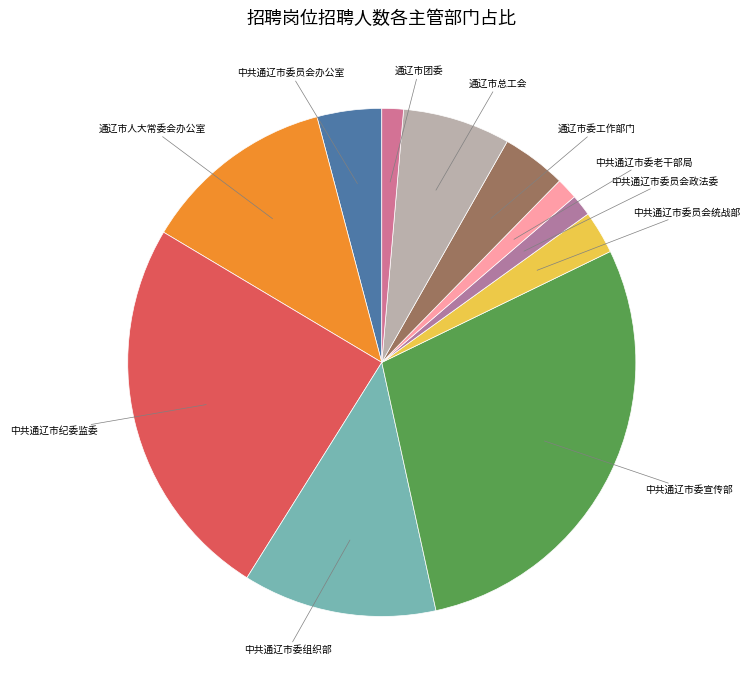

Which category has the biggest portion of the pie?

中共通辽市委宣传部